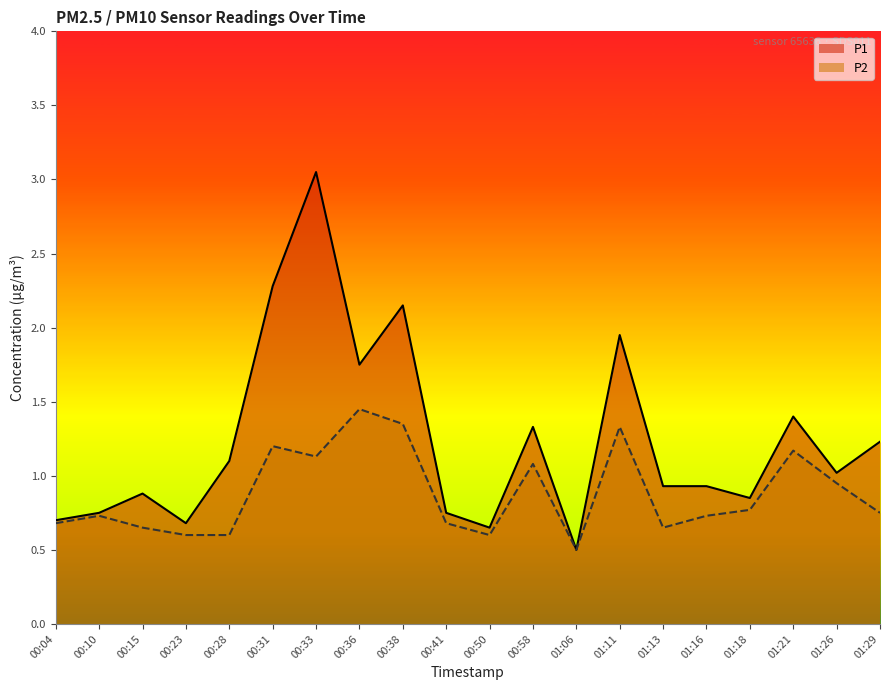

Which series has the largest range (max minus min)?

P1